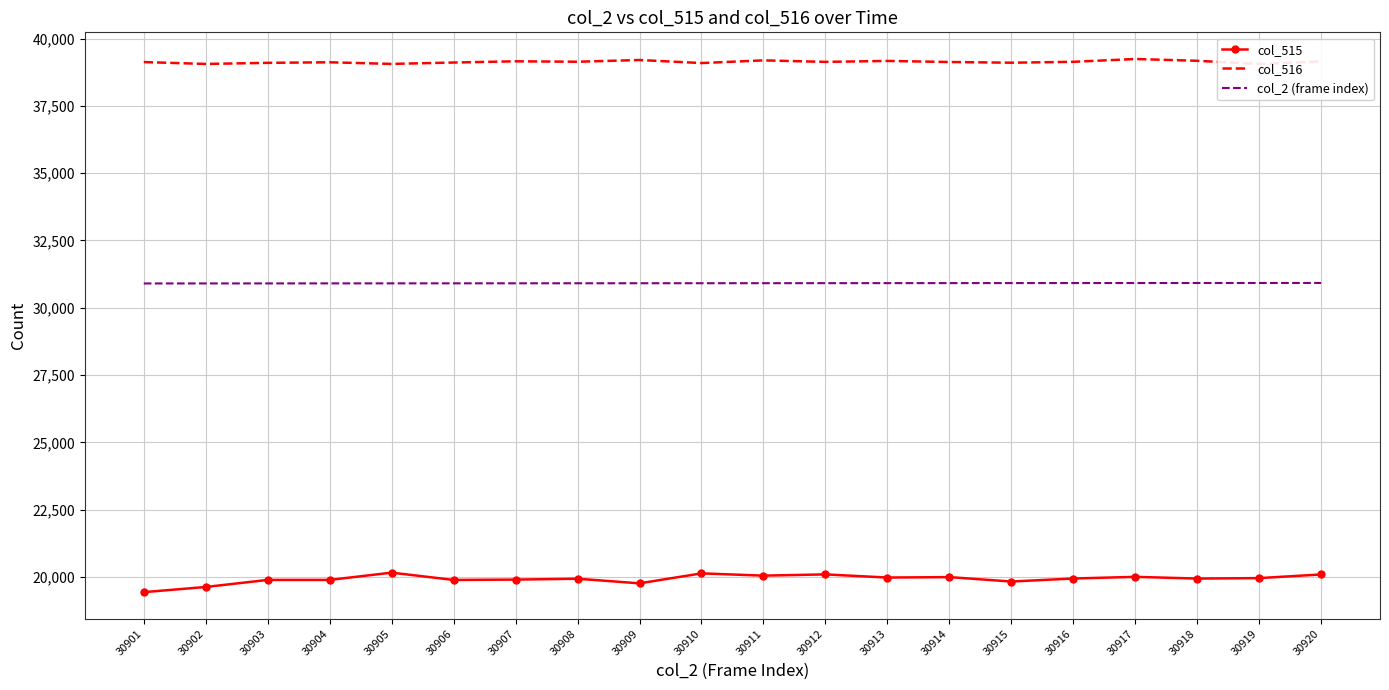

Which series has the largest total across all categories?

col_516